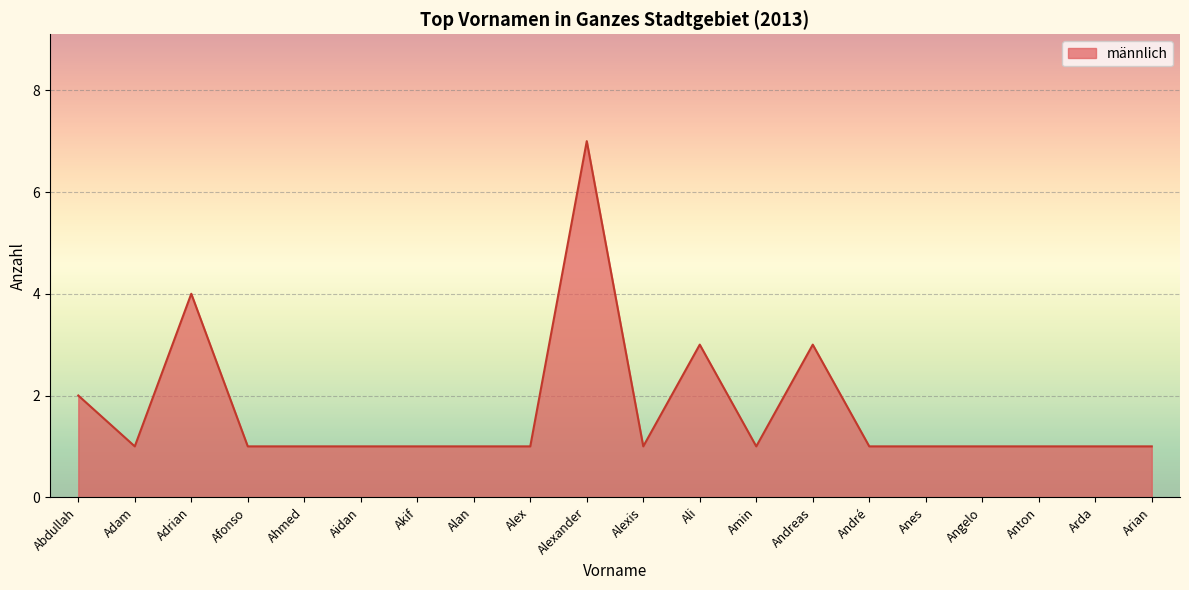

What position from the left is Alex?

9